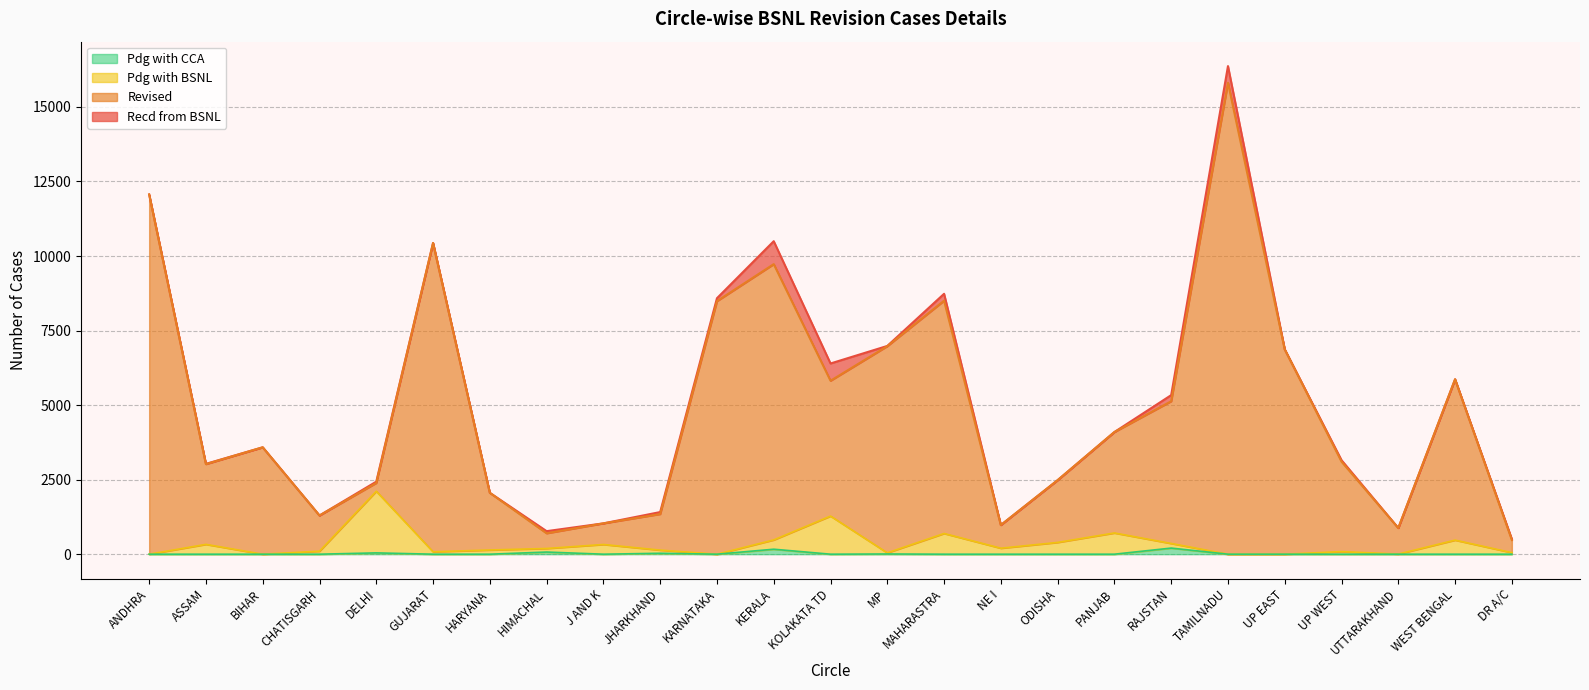

What position from the right is PANJAB?

8